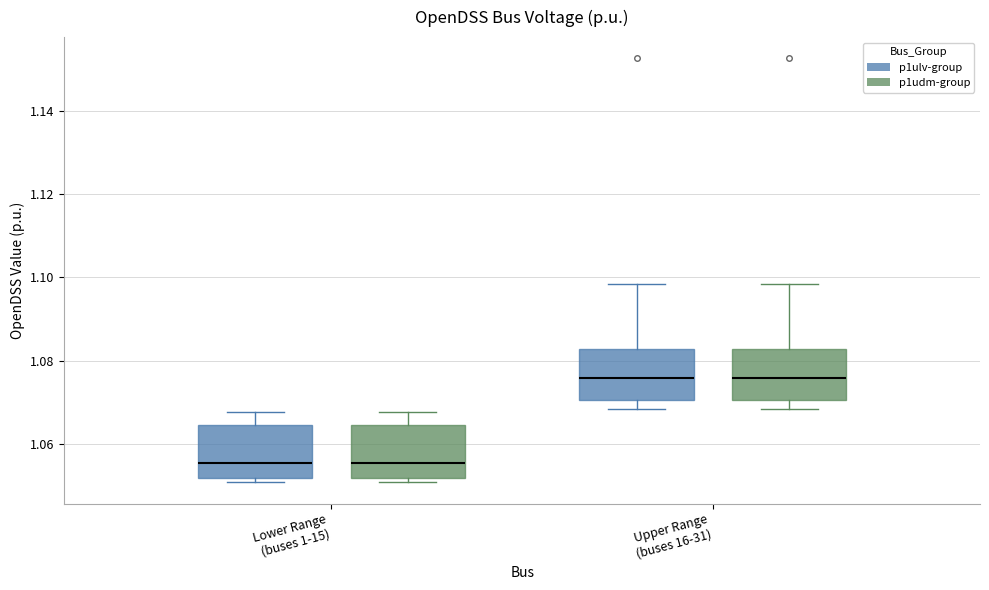

Reading left to right, read every box against the y-axis: the position of its median line, the range the box covers, and the ends of its whiskers. The values are not printed on the chart, so give them approximately, as read against the axis.

Lower Range (buses 1-15) (p1ulv-group): median 1.056, box 1.052 to 1.064, whiskers 1.050 to 1.068
Lower Range (buses 1-15) (p1udm-group): median 1.056, box 1.052 to 1.064, whiskers 1.050 to 1.068
Upper Range (buses 16-31) (p1ulv-group): median 1.076, box 1.070 to 1.082, whiskers 1.068 to 1.098
Upper Range (buses 16-31) (p1udm-group): median 1.076, box 1.070 to 1.082, whiskers 1.068 to 1.098